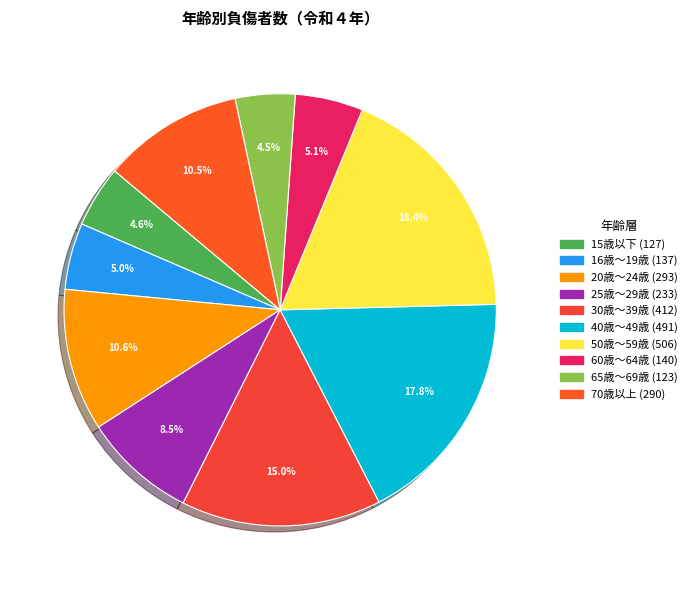

What is the change in value from 15歳以下 to 30歳～39歳?

+285